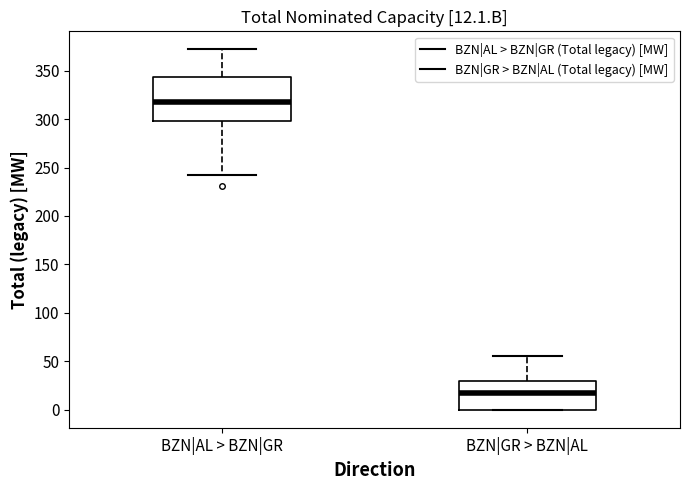

Which box is the tallest, from its lower edge to its upper edge?

BZN|AL > BZN|GR